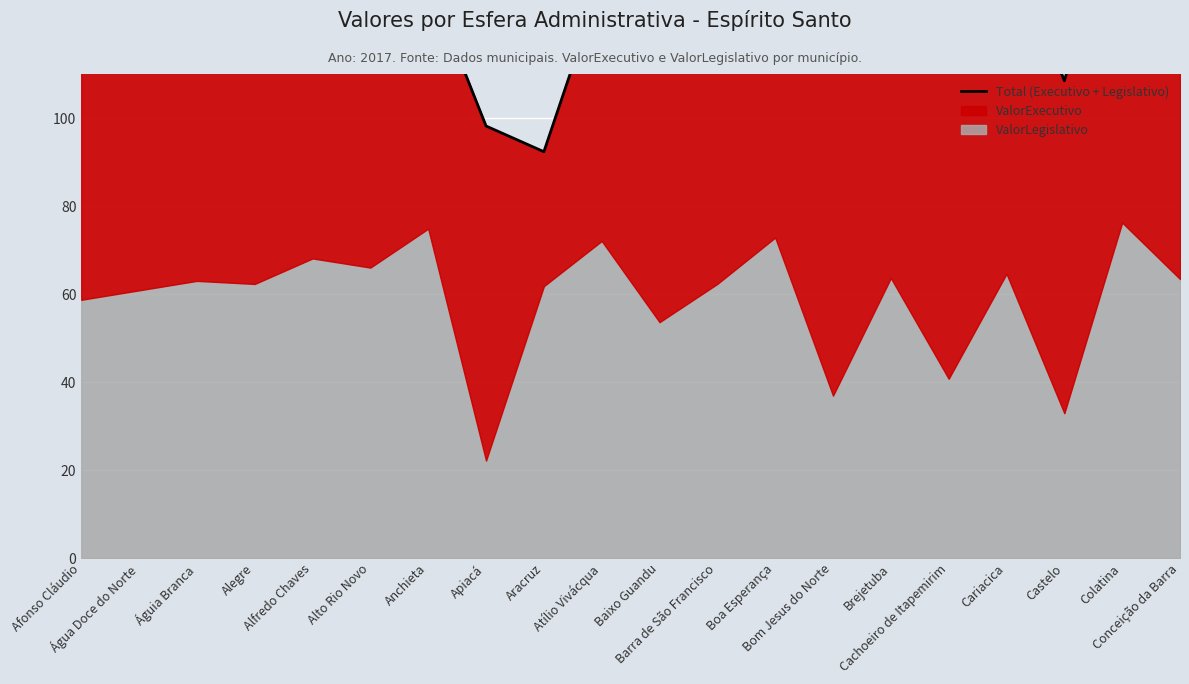

What is the label of the 13th point from the left?

Boa Esperança